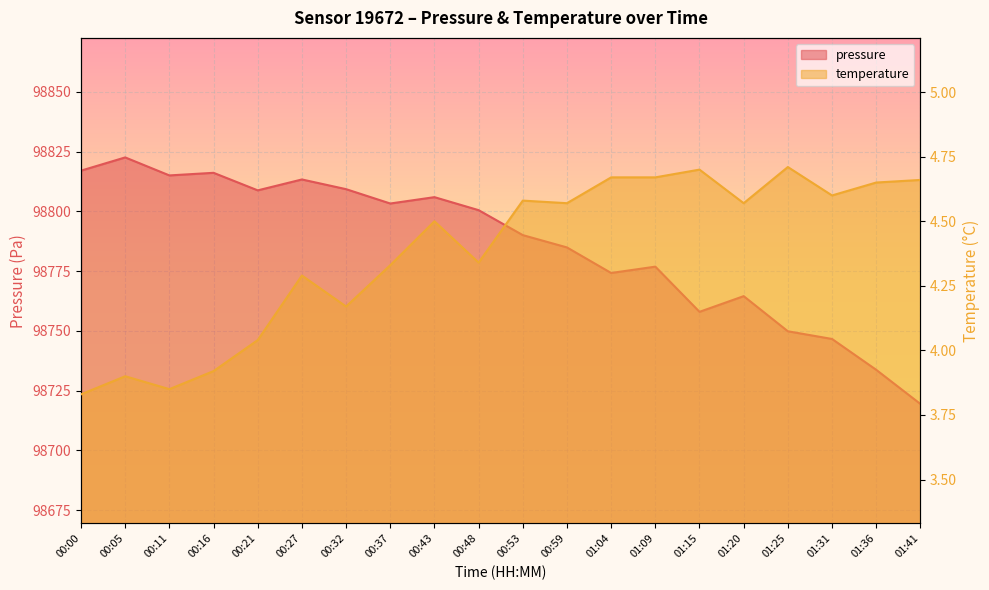

What is the label of the 17th point from the right?

00:16